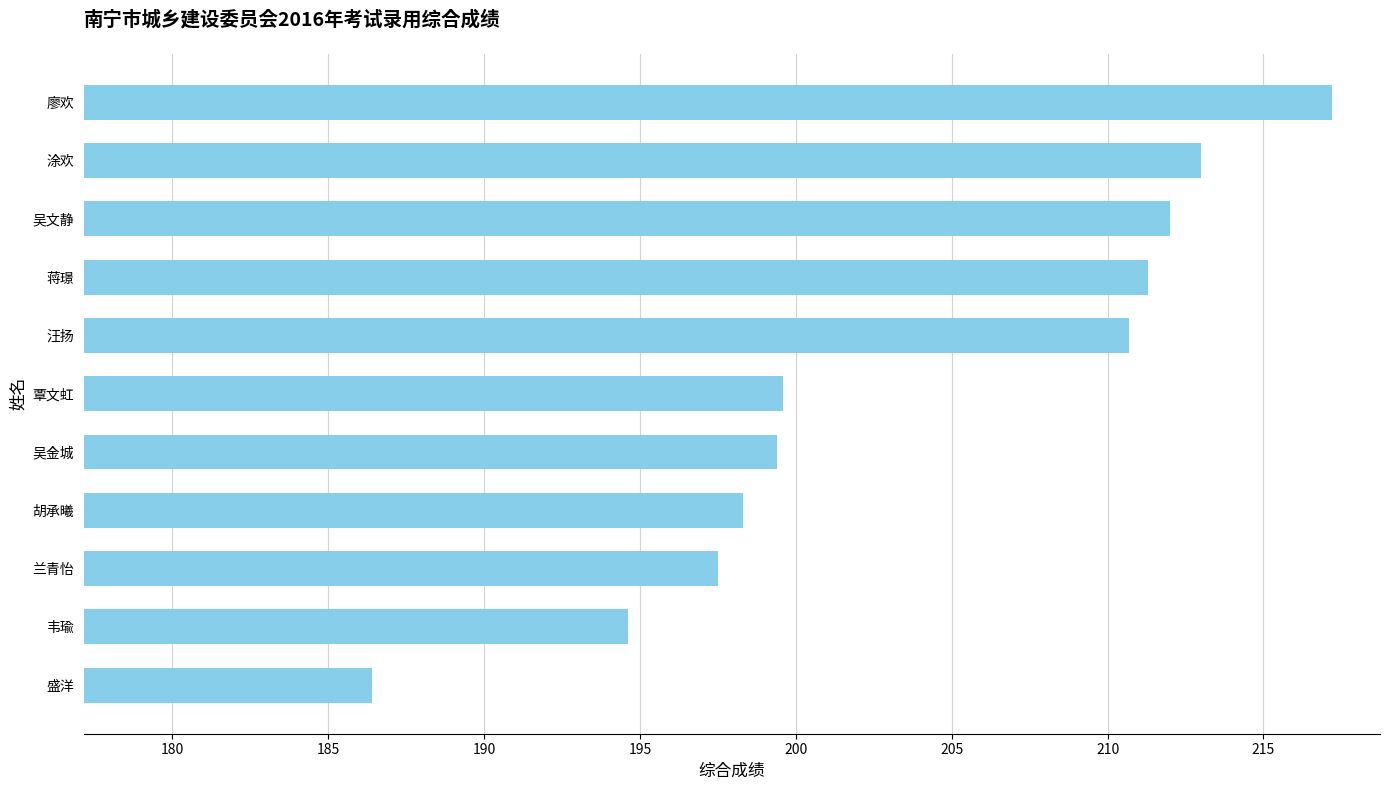

Approximately how many times larger is the value at 韦瑜 compared to 蒋璟?

0.9